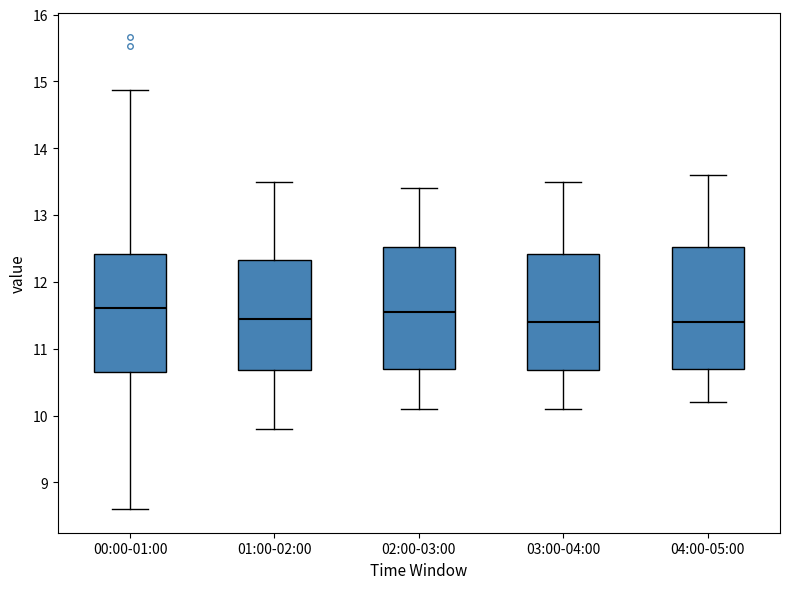

Reading left to right, transcribe this box plot: for each box, give where its median line is, the range the box spans, and where its two whiskers end, as read against the y-axis. The values are not printed on the chart, so give them approximately, as read against the axis.

00:00-01:00: median 11.6, box 10.7 to 12.4, whiskers 8.6 to 14.9
01:00-02:00: median 11.5, box 10.7 to 12.3, whiskers 9.8 to 13.5
02:00-03:00: median 11.6, box 10.7 to 12.5, whiskers 10.1 to 13.4
03:00-04:00: median 11.4, box 10.7 to 12.4, whiskers 10.1 to 13.5
04:00-05:00: median 11.4, box 10.7 to 12.5, whiskers 10.2 to 13.6